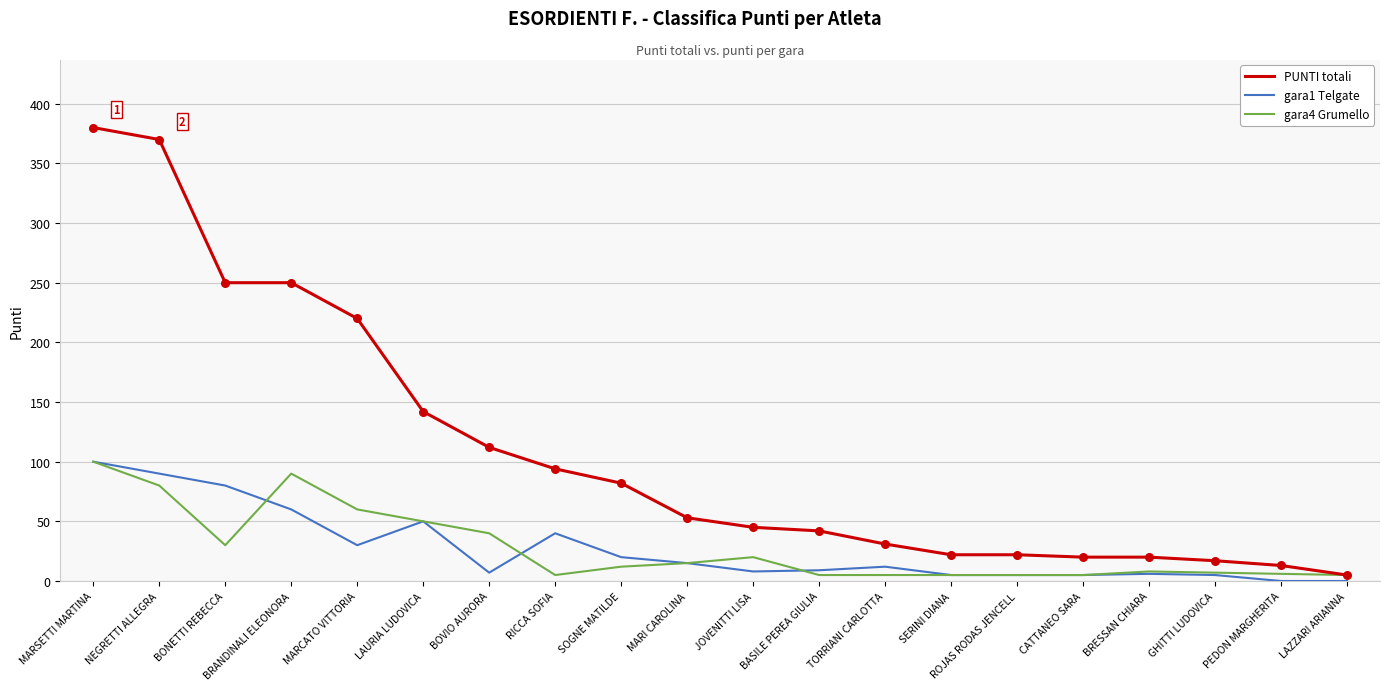

Which series has the largest range (max minus min)?

PUNTI totali